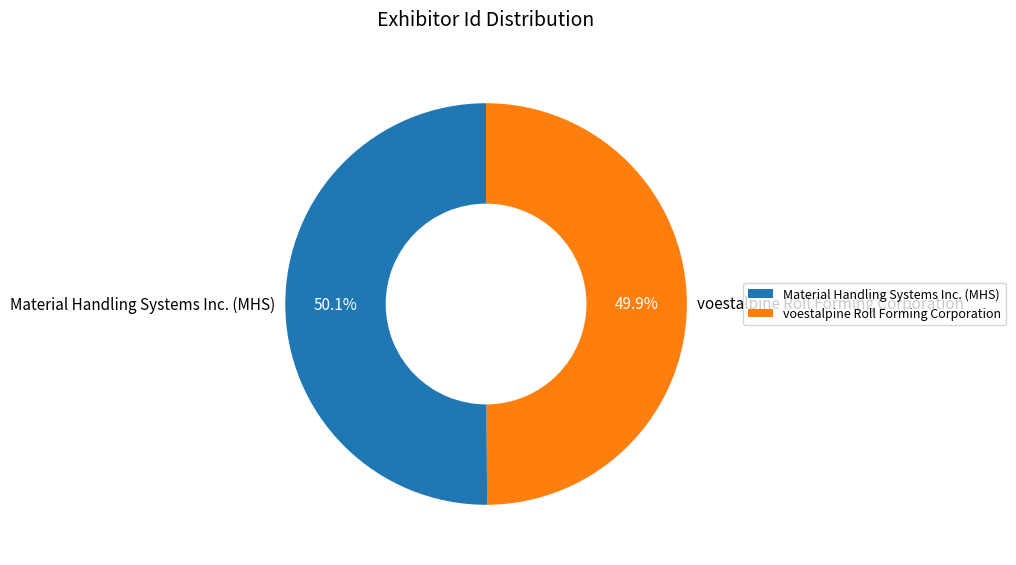

Do Material Handling Systems Inc. (MHS) and voestalpine Roll Forming Corporation together represent more than half of the pie?

Yes